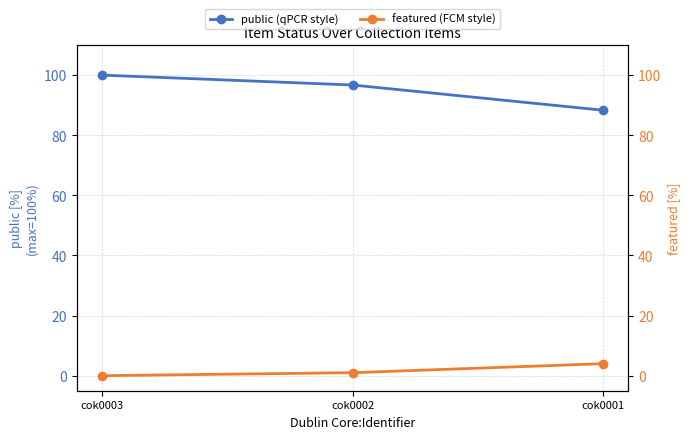

List the series in order of their overall mean, lowest first.

featured (FCM style), public (qPCR style)